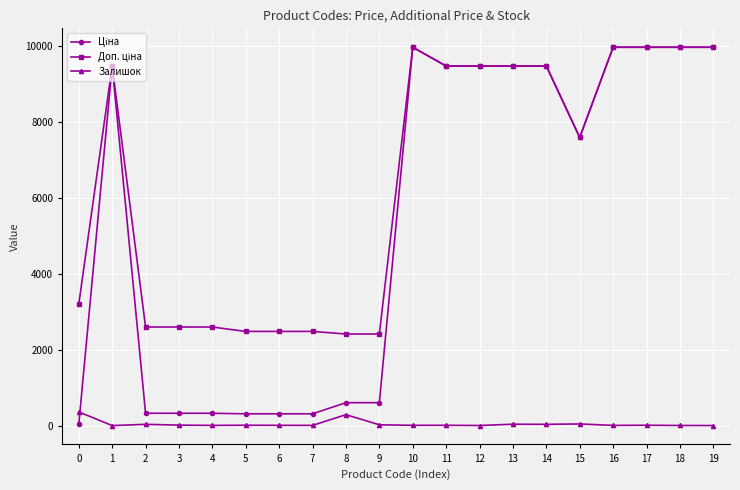

What is the greatest value displayed?

9975.0